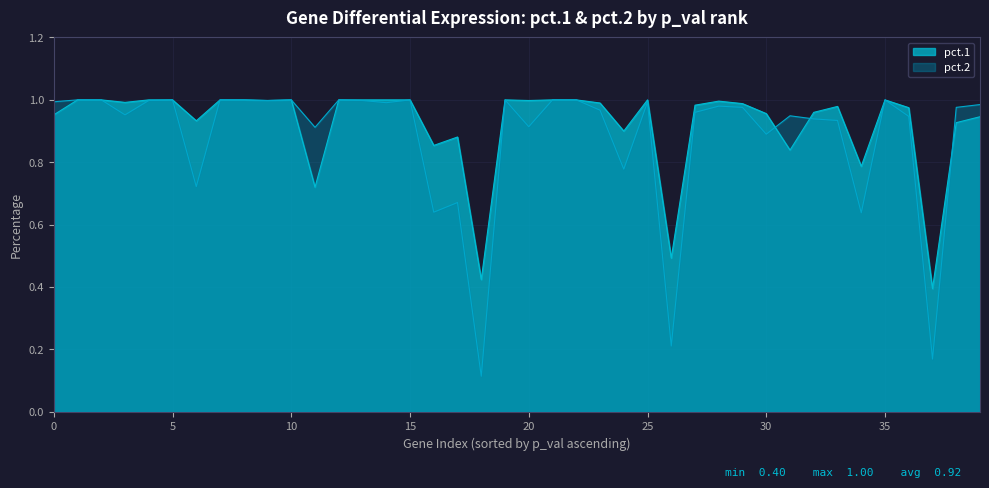

Which series has the largest range (max minus min)?

pct.2